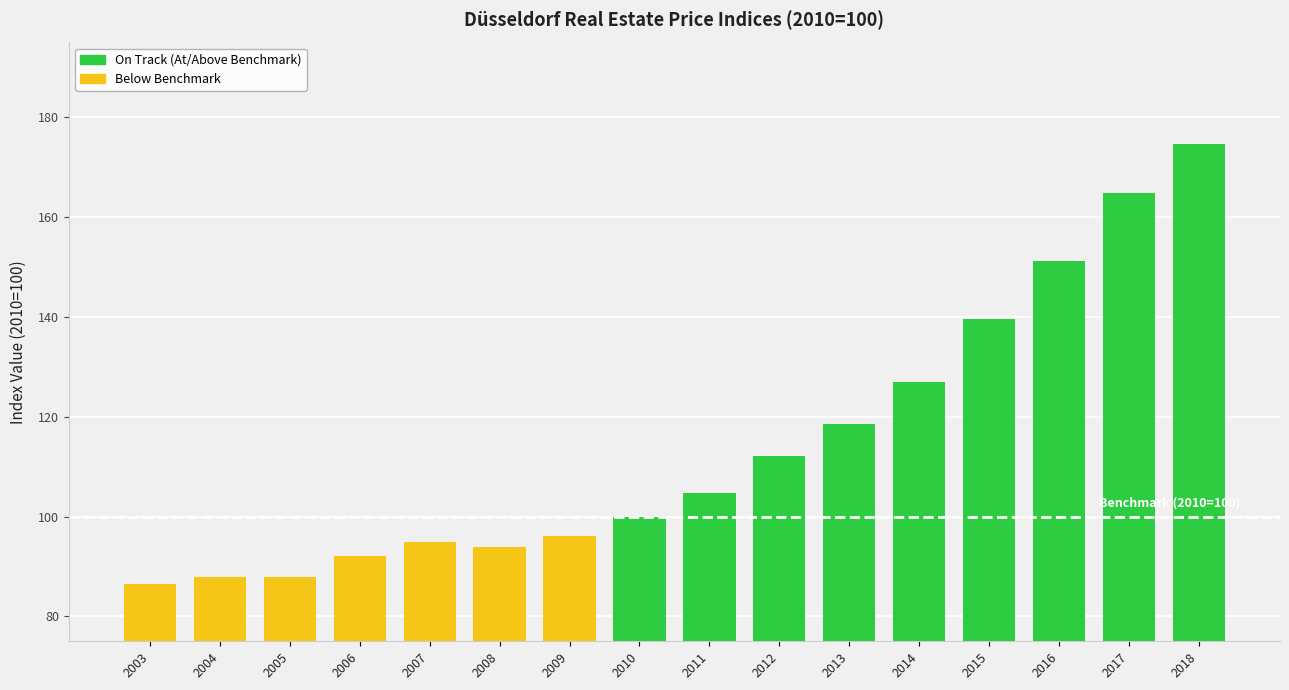

At which category does the chart reach its peak across all series?

2018